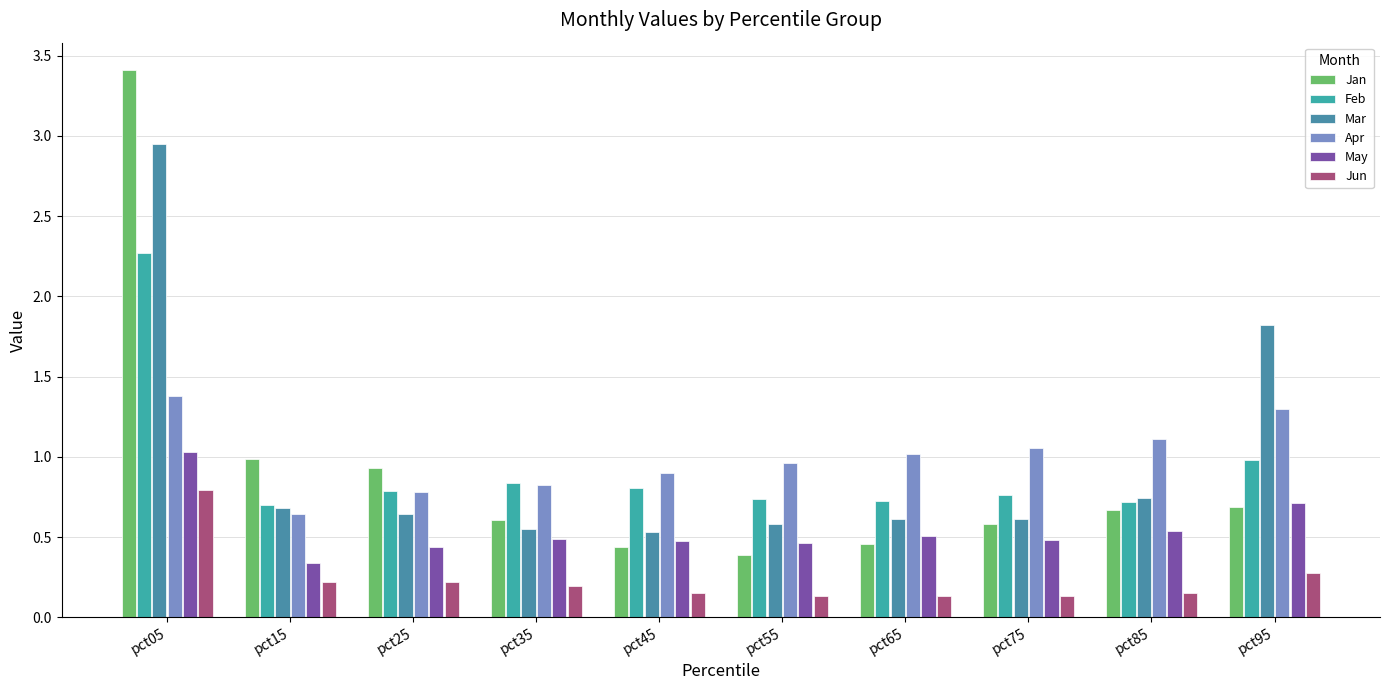

Which category has the lowest value in the Apr series?

pct15